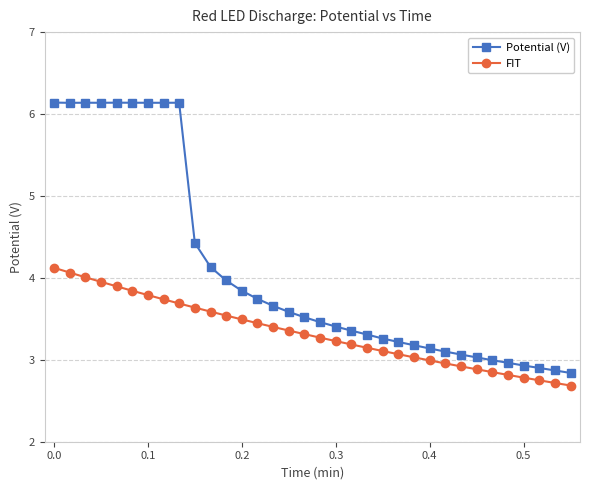

What is the maximum value for Potential (V)?

6.1